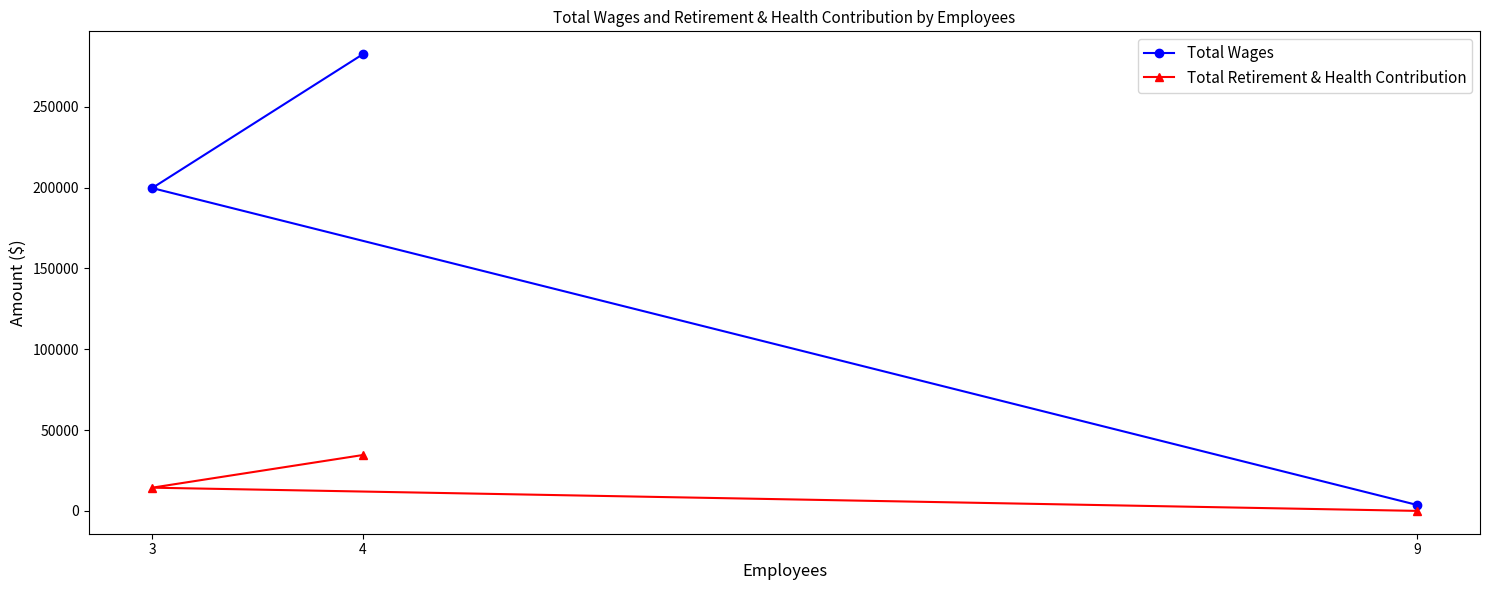

How many distinct data groups are displayed?

2